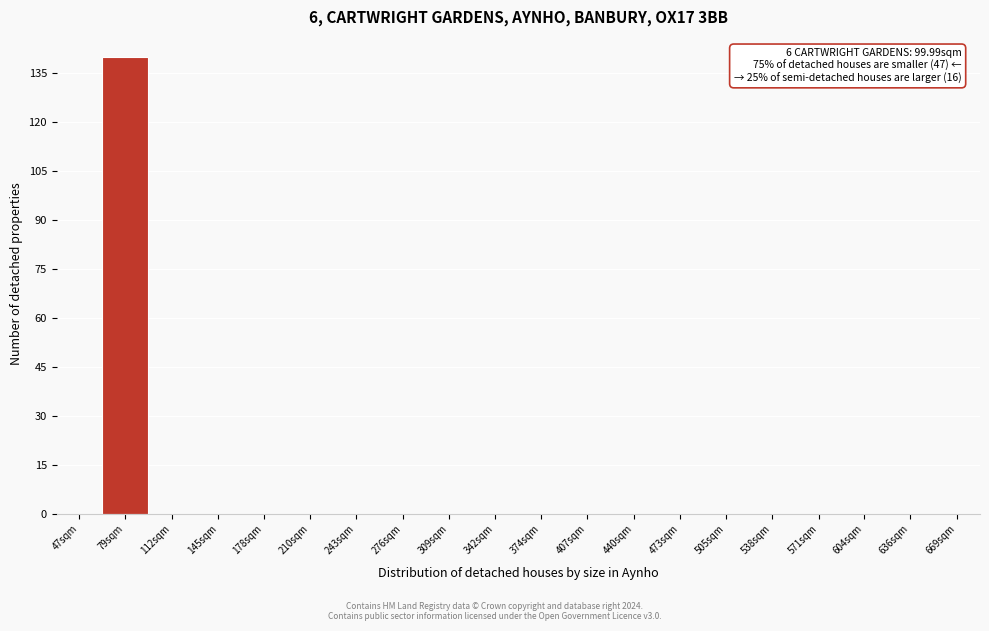

Reading left to right, extract all data points from this chart.

47sqm=0	79sqm=140	112sqm=0	145sqm=0	178sqm=0	210sqm=0	243sqm=0	276sqm=0	309sqm=0	342sqm=0	374sqm=0	407sqm=0	440sqm=0	473sqm=0	505sqm=0	538sqm=0	571sqm=0	604sqm=0	636sqm=0	669sqm=0